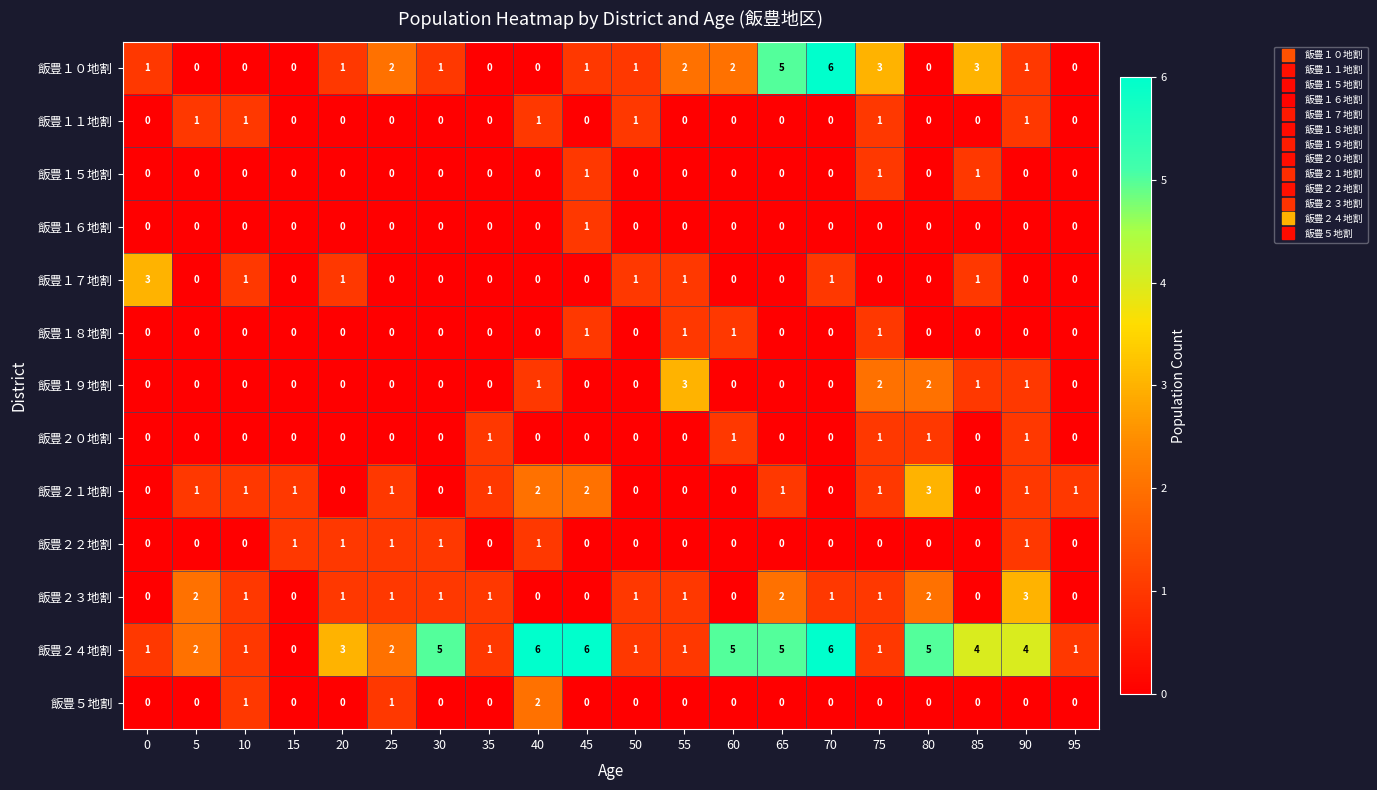

Which series changed the most between 0 and 60?

飯豊２４地割